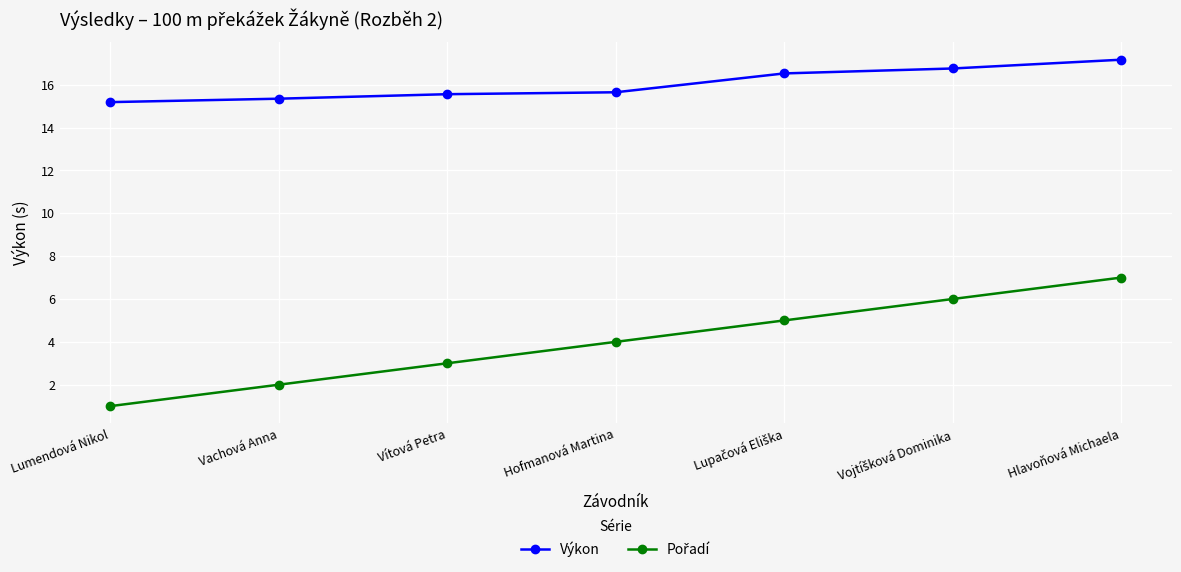

True or false: Výkon has a value of 25.2 at Lumendová Nikol.

False